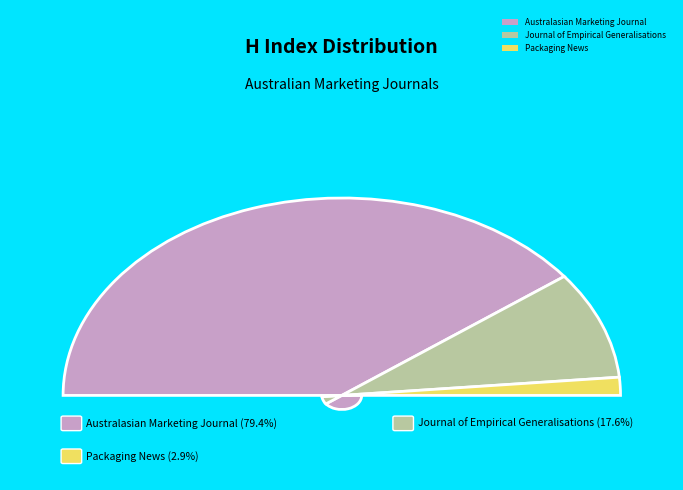

Which category has the smallest portion of the pie?

Packaging News